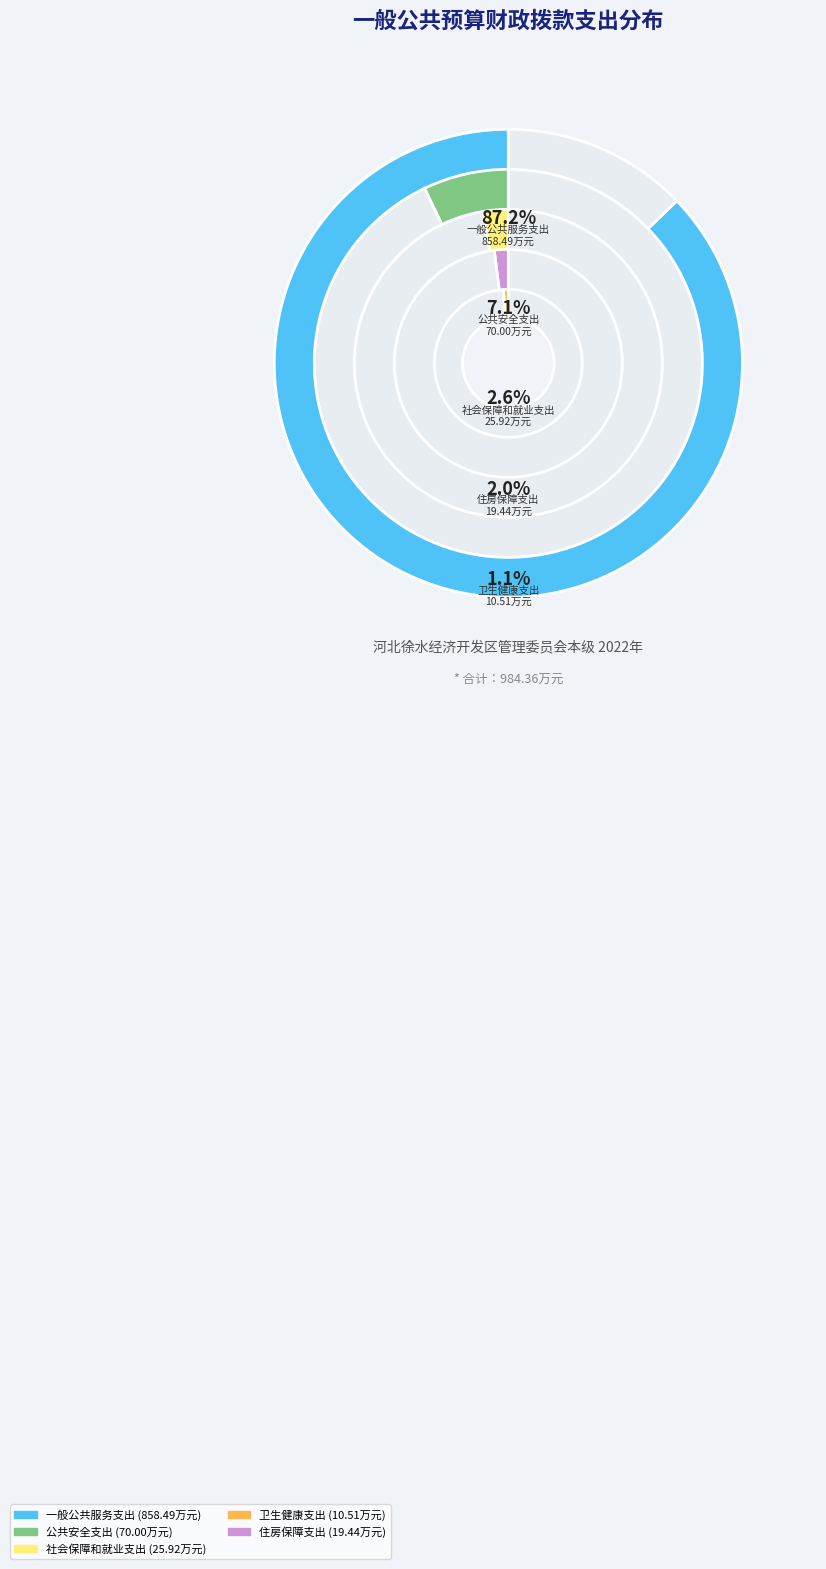

Count the number of slices in the pie.

5